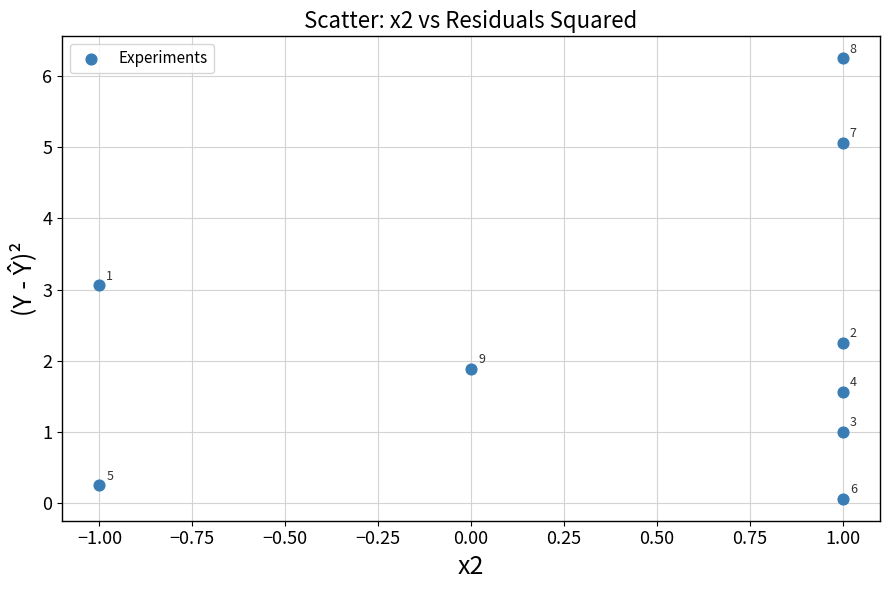

What is the range of Y values (max minus min)?

6.2